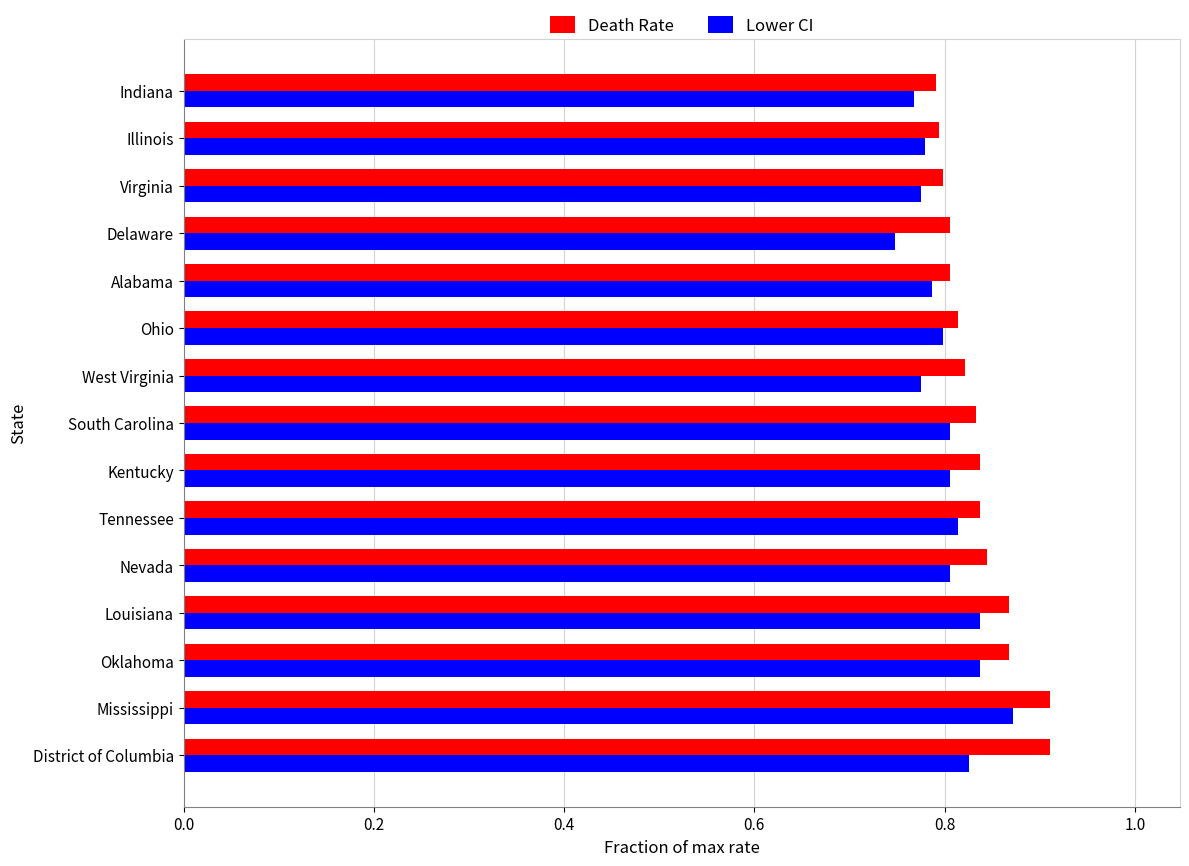

True or false: Death Rate has a value of 0.3 at Delaware.

False